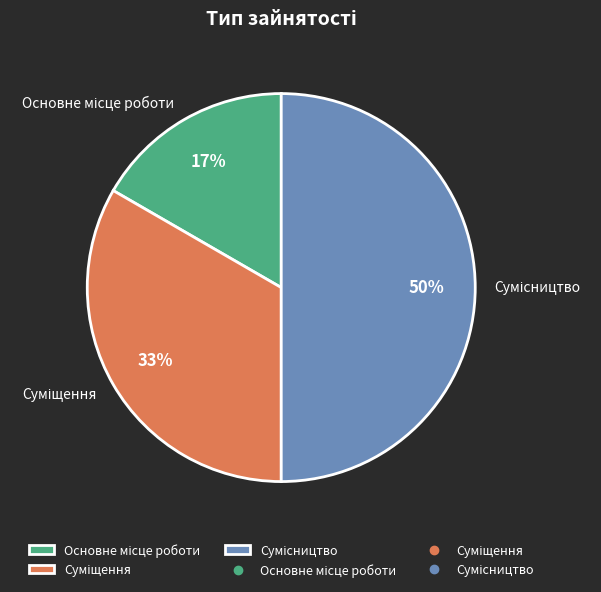

To the nearest percent, what is the average slice percentage?

33%